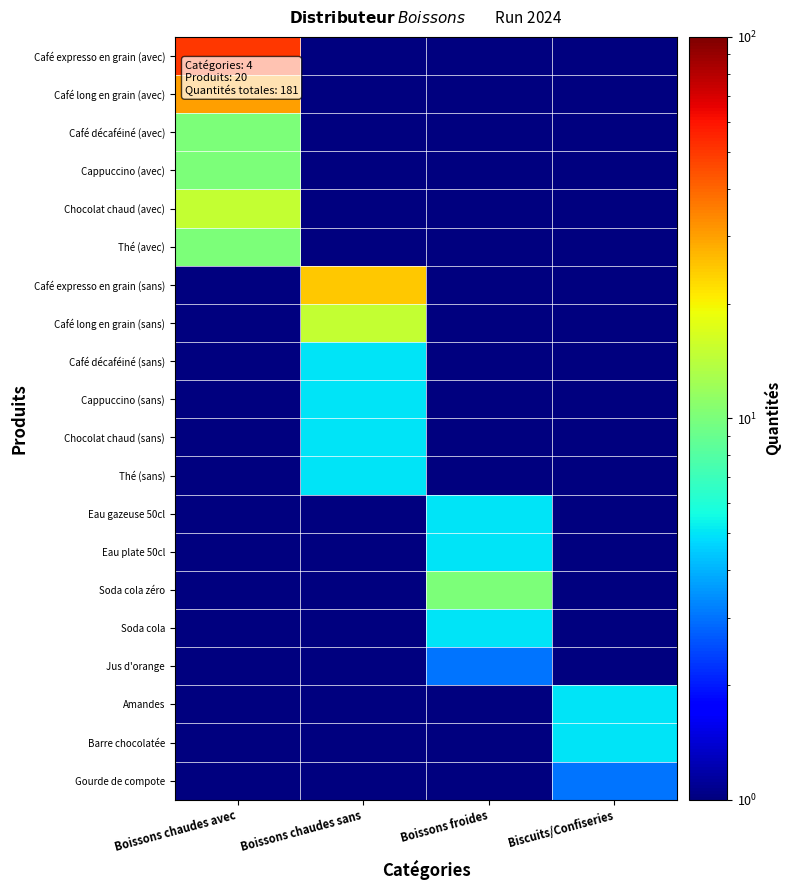

Which series changed the most between Boissons chaudes sans and Boissons froides?

Café expresso en grain (sans)